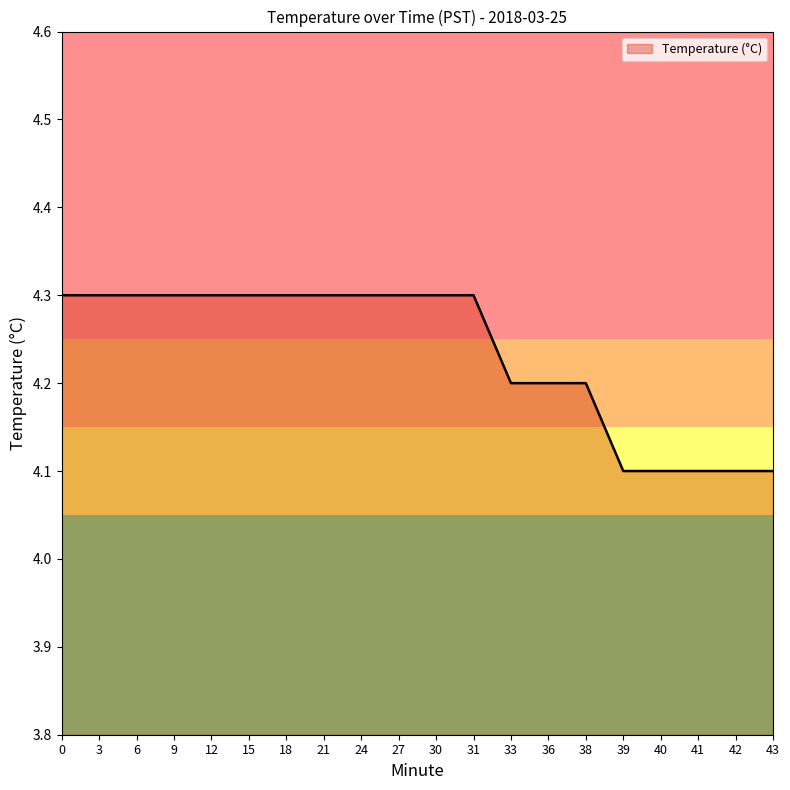

How many lines are shown in the chart?

1